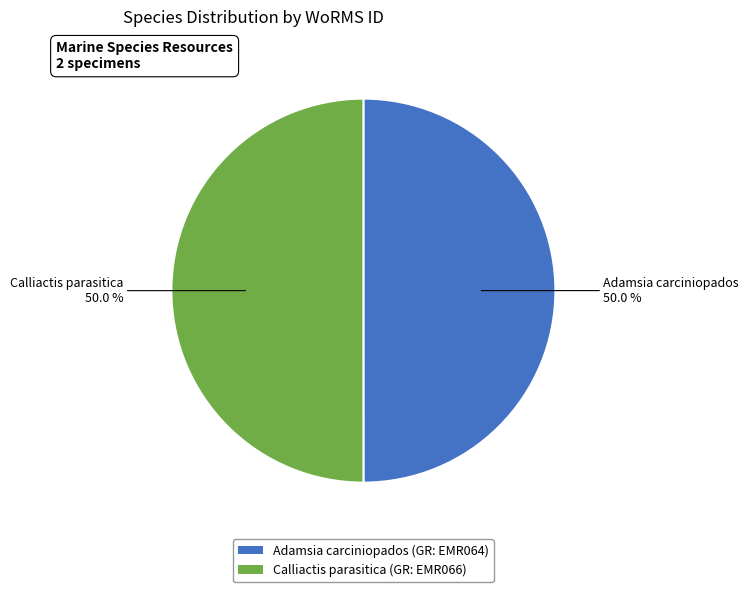

What portion of the pie excludes Adamsia carciniopados (GR: EMR064)?

50.0%